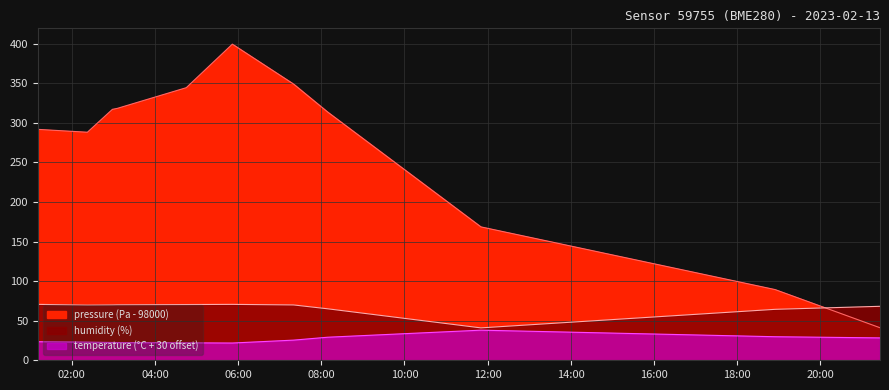

What is the minimum value shown in the chart?

21.8